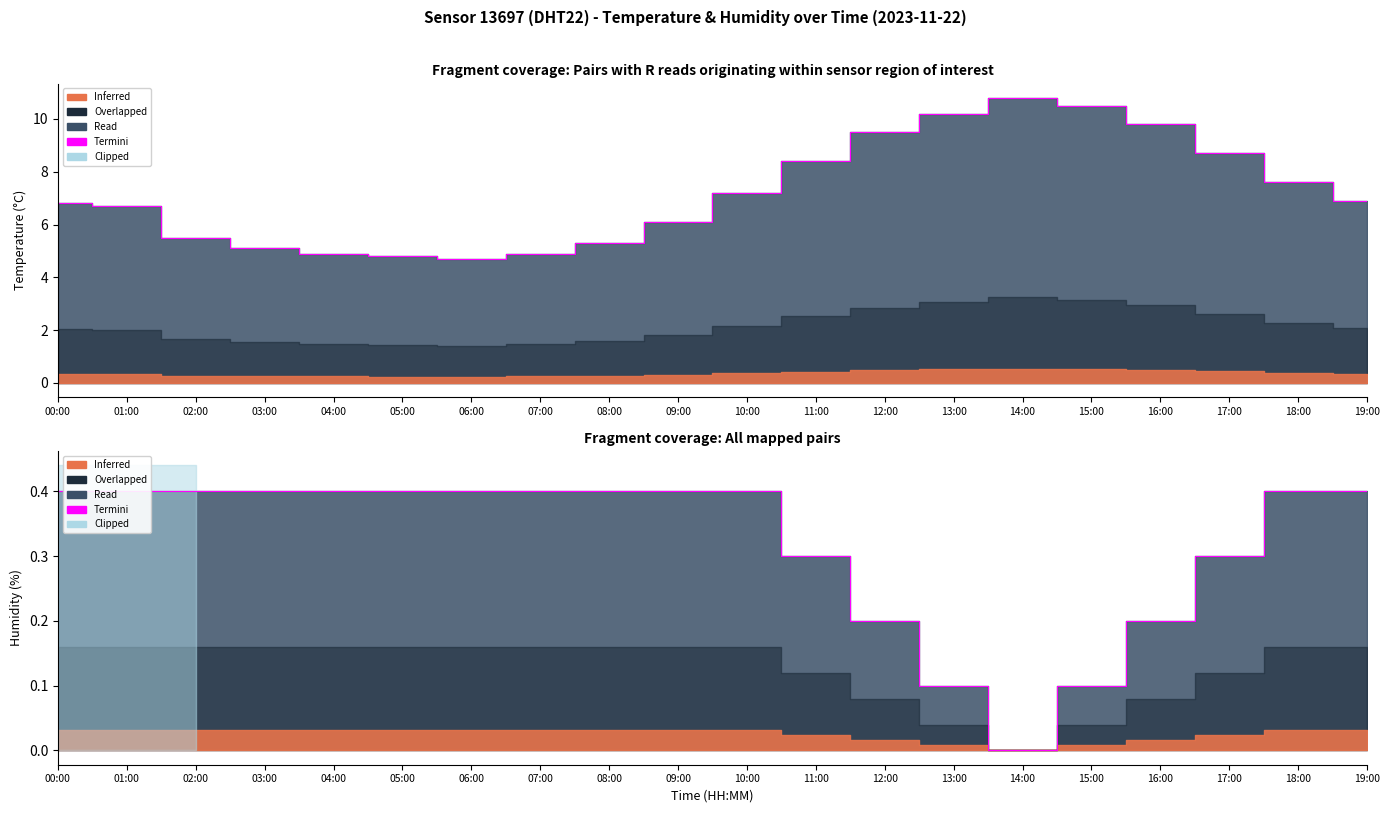

Which series has the largest total across all categories?

temperature